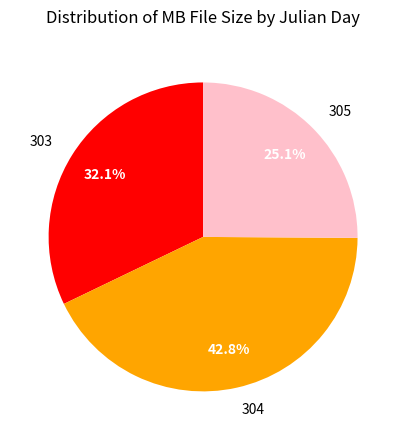

What is the largest slice in the pie chart?

304